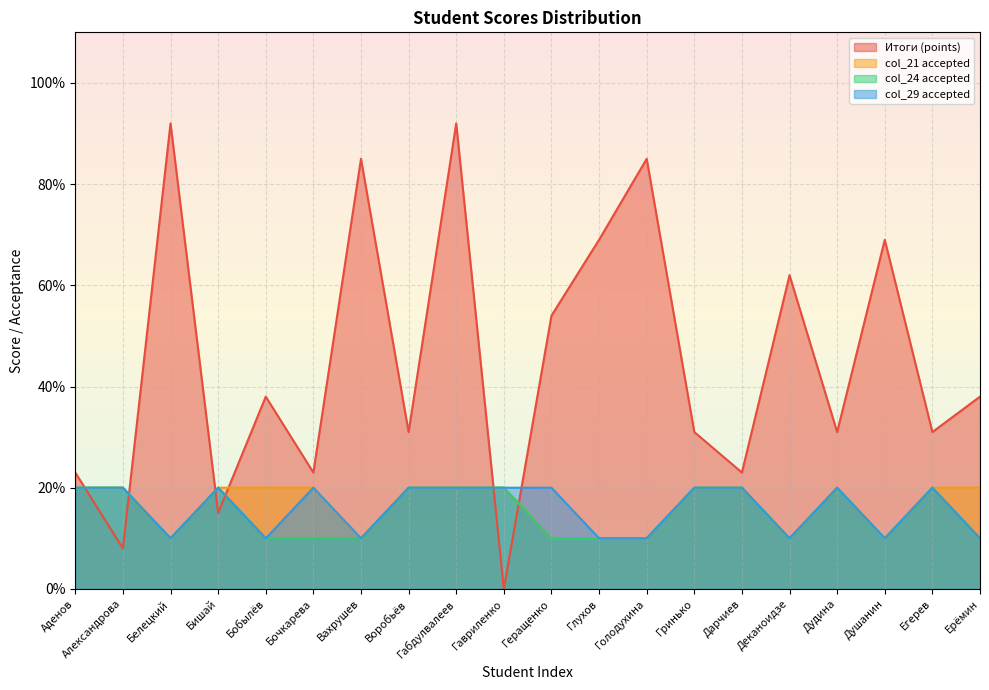

Between Бишай and Бобылёв, which series saw the biggest shift?

Итоги (points)